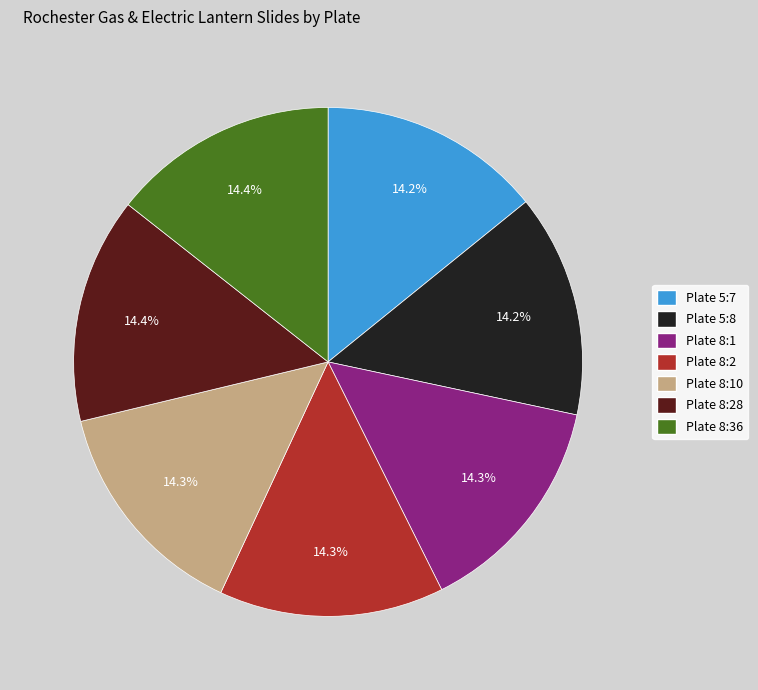

True or false: Plate 5:8 accounts for 14% of the total.

True